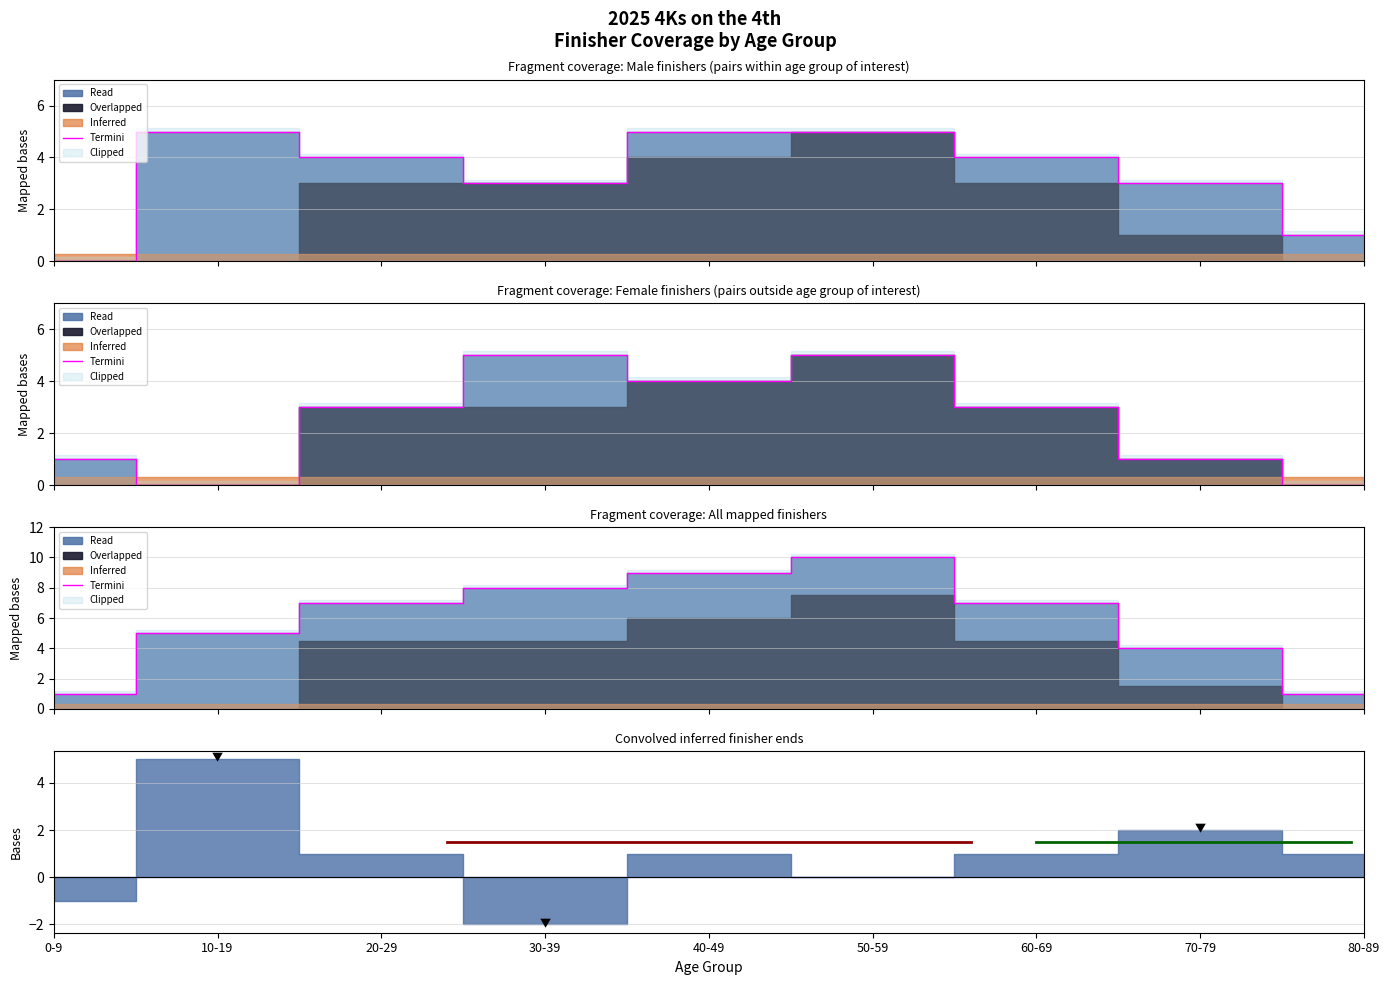

Does the chart display data point markers on the line(s)?

No